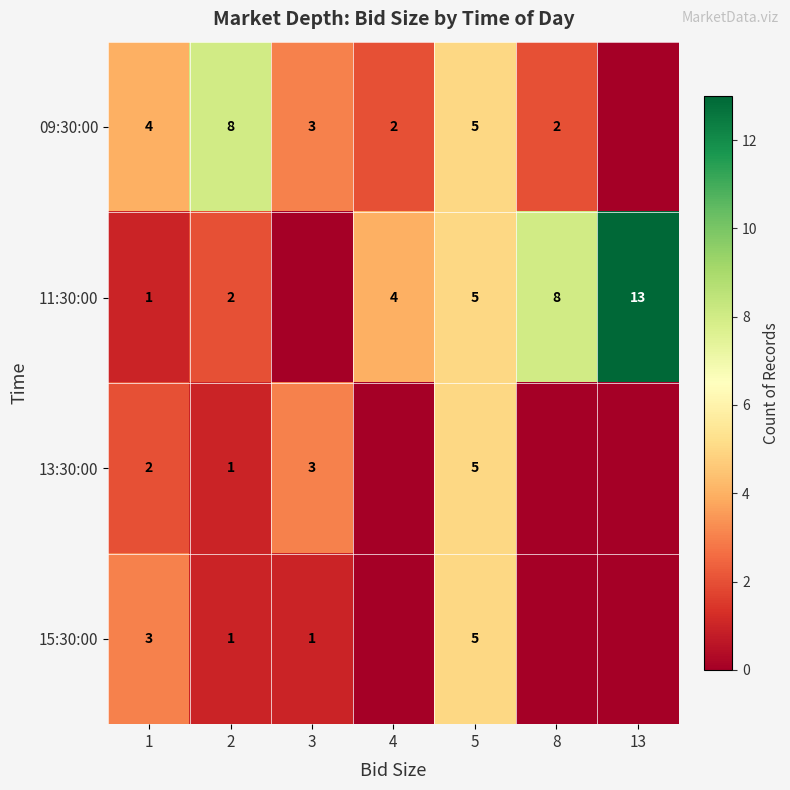

What is the sum of the 13:30:00 values at 5 and 1?

7